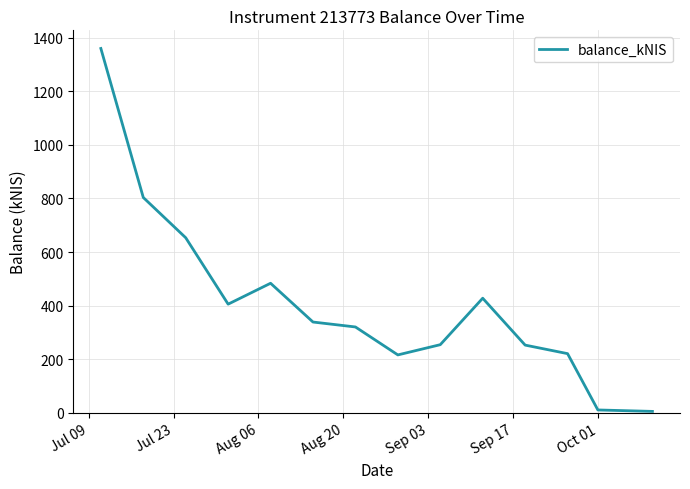

What is the difference between the maximum and minimum values?

1353.8